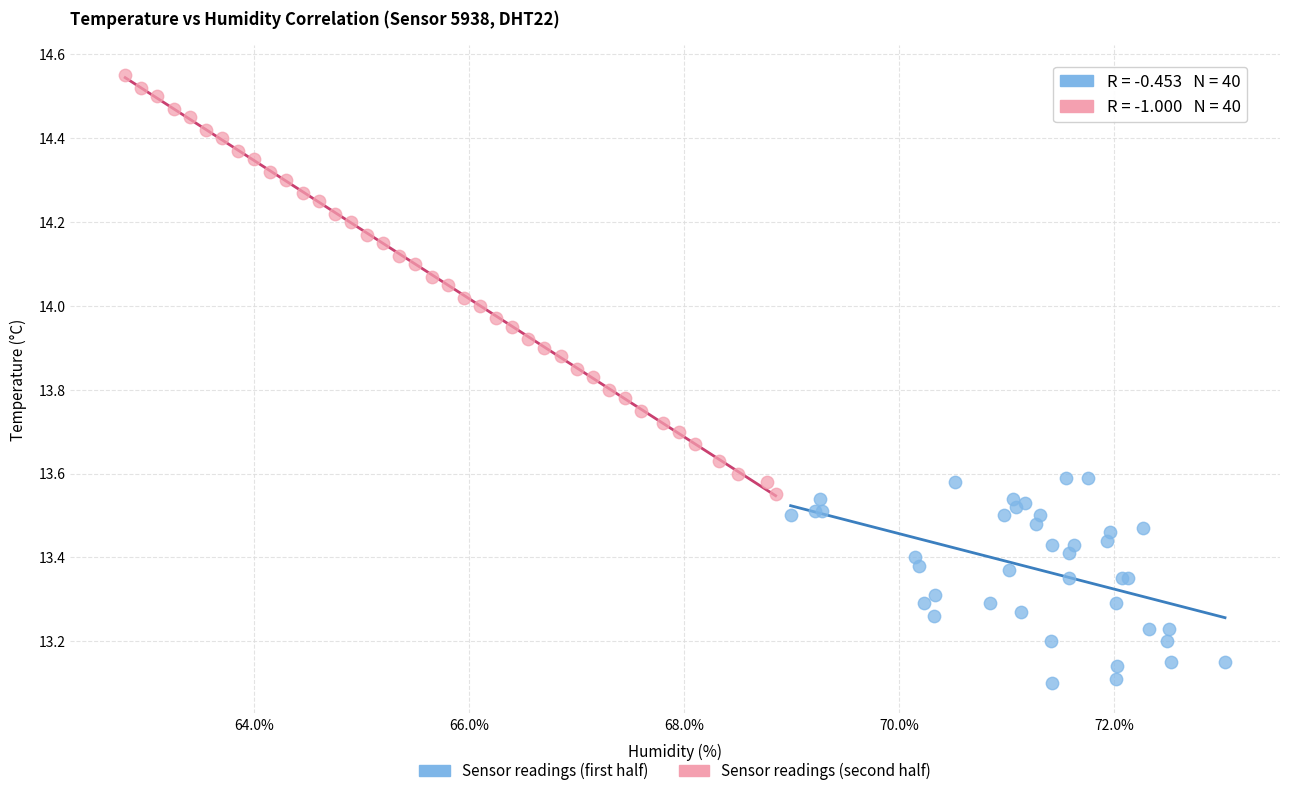

Which series reaches the minimum Y coordinate?

Sensor readings (first half)